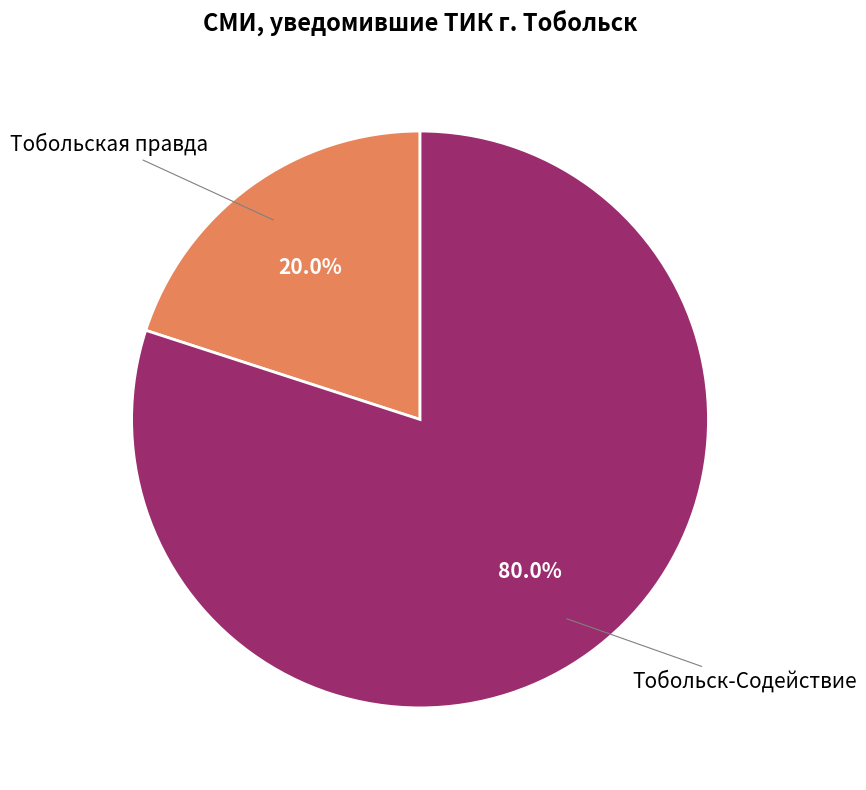

Which slice is the smallest?

Тобольская правда